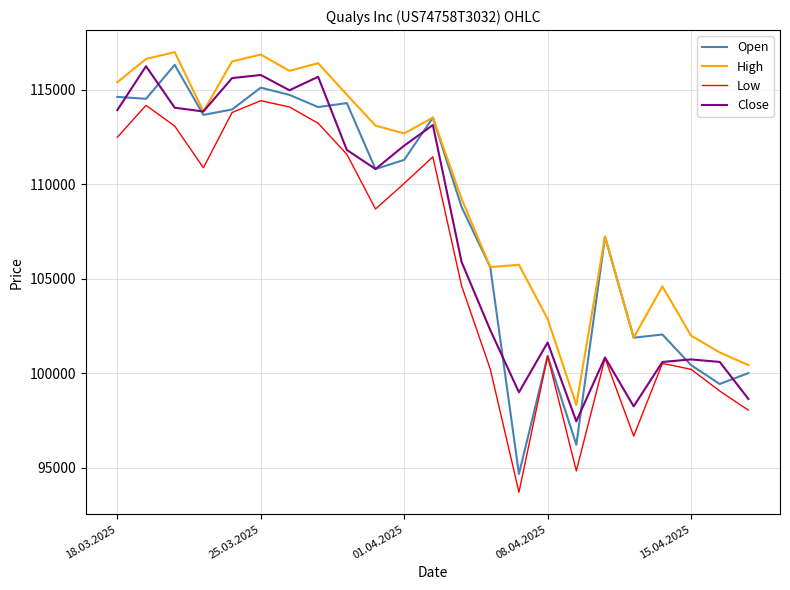

Which series has the largest total across all categories?

High